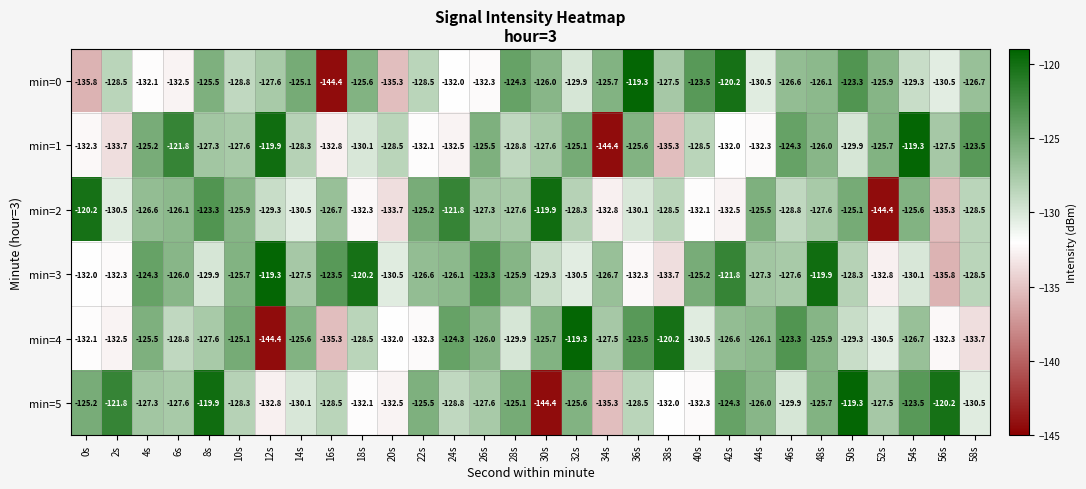

What is the difference between the highest and lowest values at 52s?

18.7